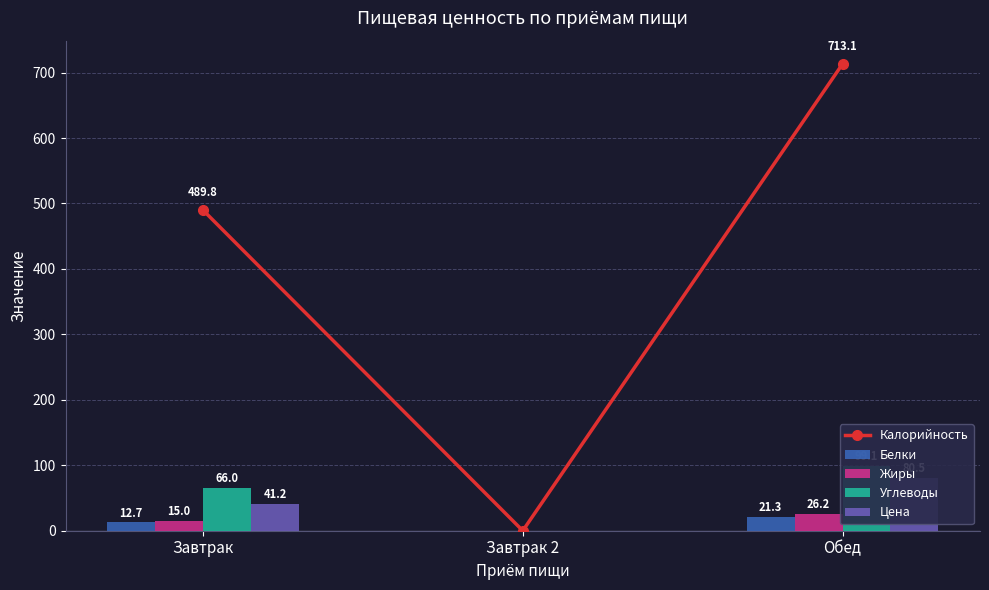

How many values in Жиры are above zero?

2